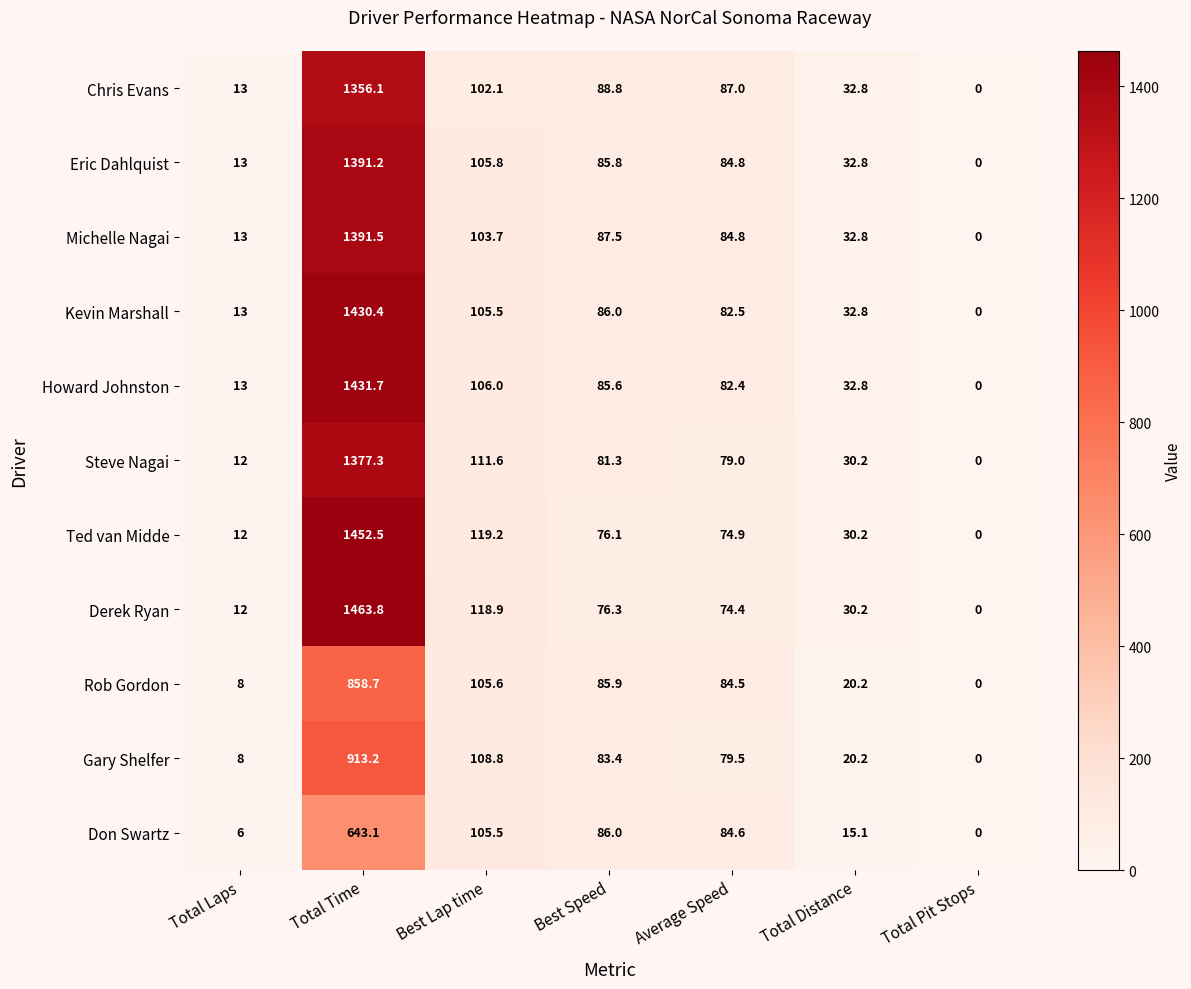

Where does the Gary Shelfer series first go above 79?

Total Time